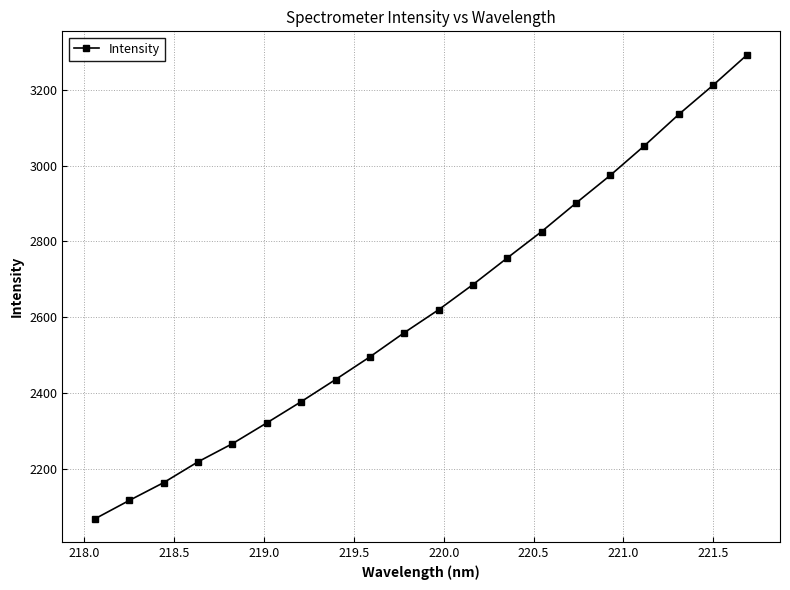

True or false: there are more than 2 points higher than both neighbors.

False